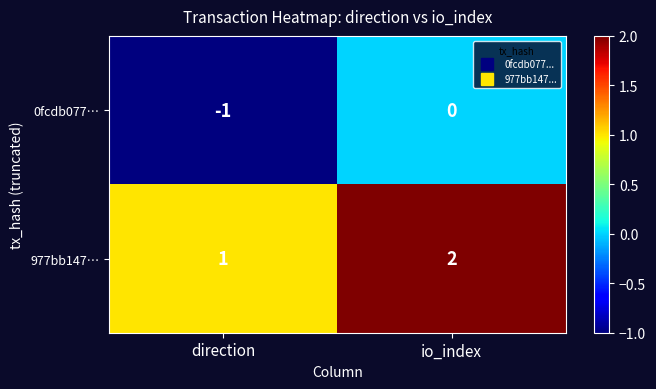

Reading left to right, transcribe all the data shown in this chart.

0fcdb077…: -1	0
977bb147…: 1	2